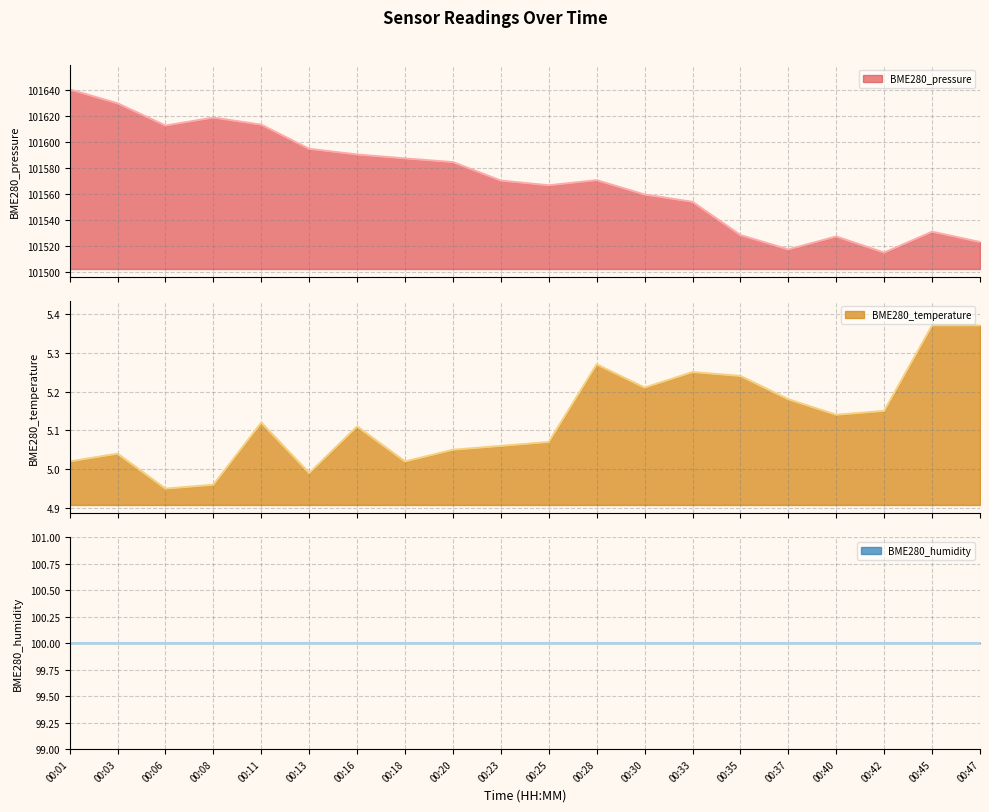

What value does the BME280_temperature series have at 00:42?

5.2